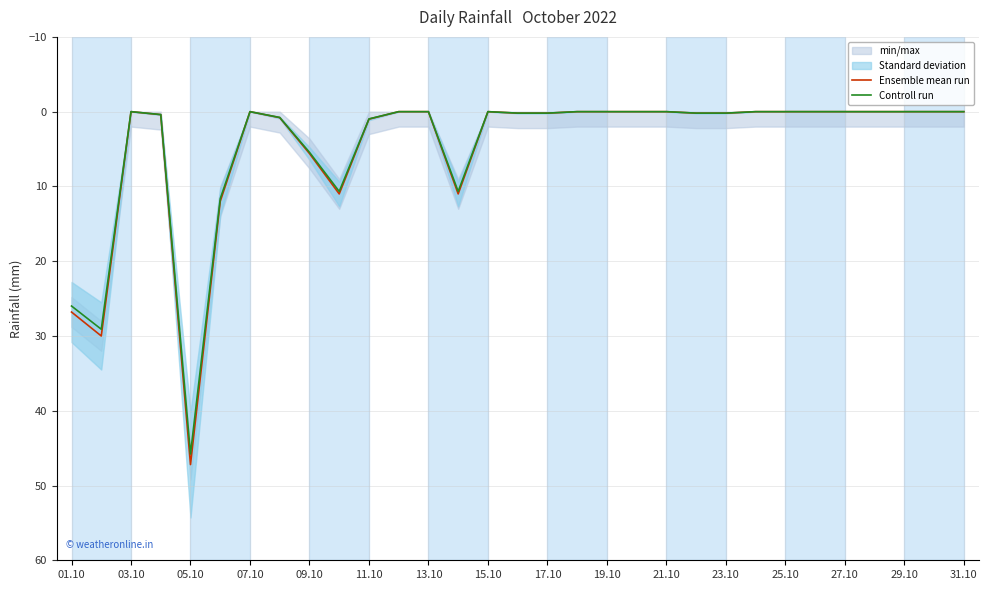

True or false: Controll run has a value of 0.0 at 17.

True